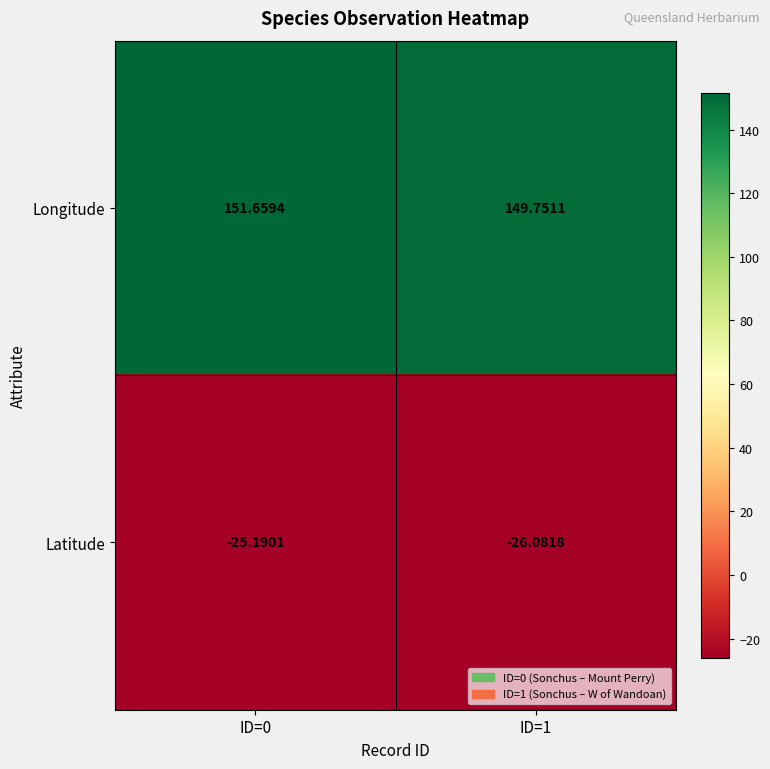

Is the value of Latitude at ID=1 greater than the value of Longitude at ID=0?

No